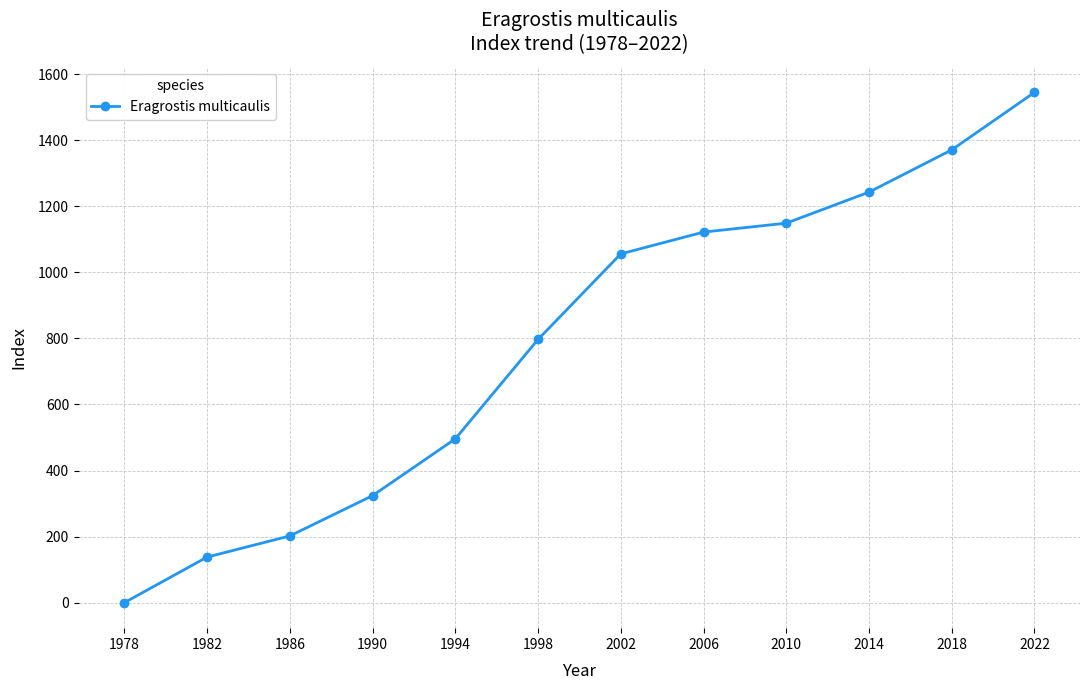

Approximately how many times larger is the value at 2018 compared to 2010?

1.2